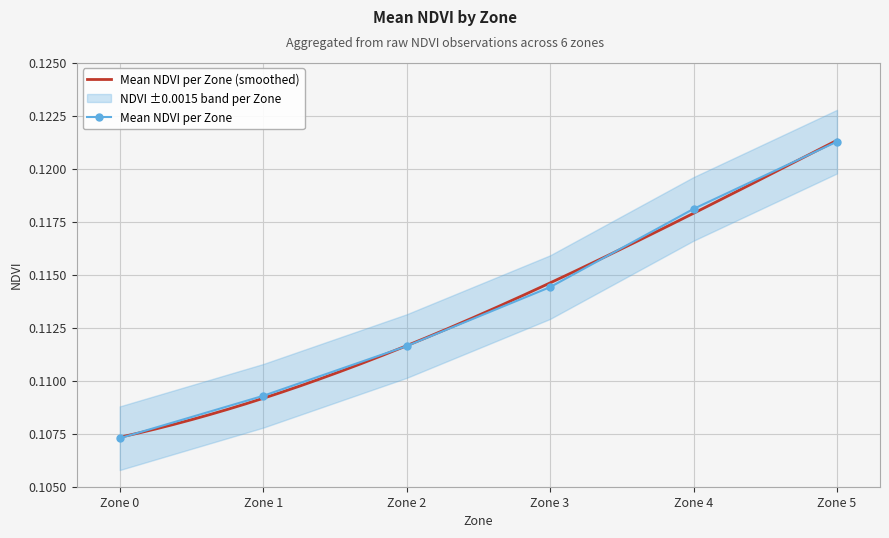

Rank the categories by value from lowest to highest.

Zone 0, Zone 1, Zone 2, Zone 3, Zone 4, Zone 5